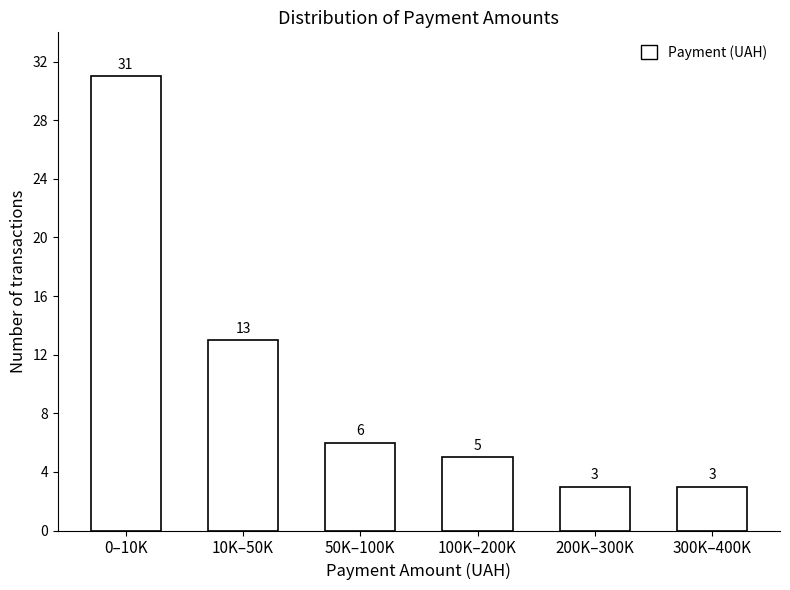

Reading left to right, list all the values displayed in this chart.

0–10K=31	10K–50K=13	50K–100K=6	100K–200K=5	200K–300K=3	300K–400K=3